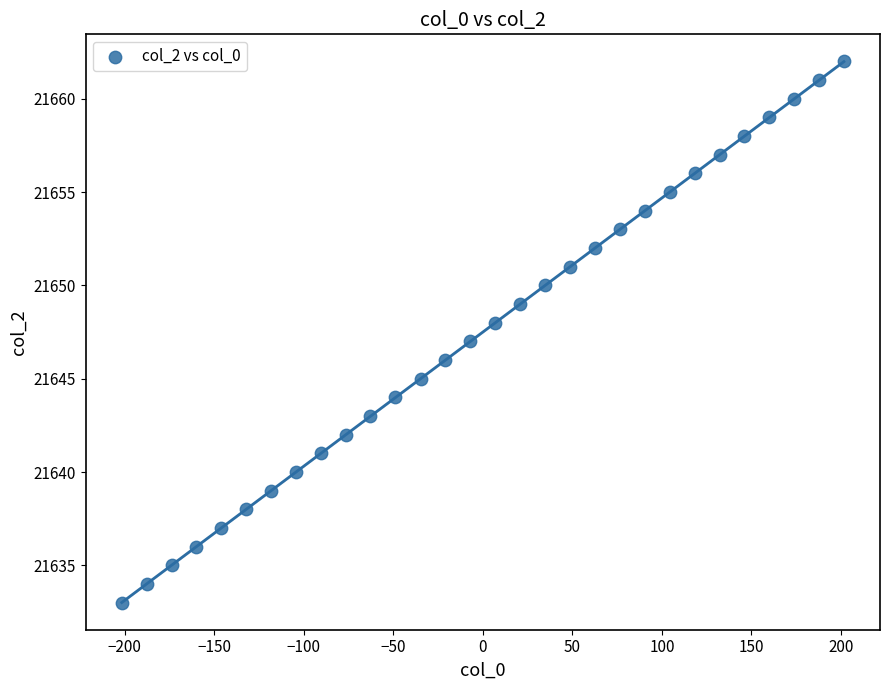

What is the range of Y values (max minus min)?

29